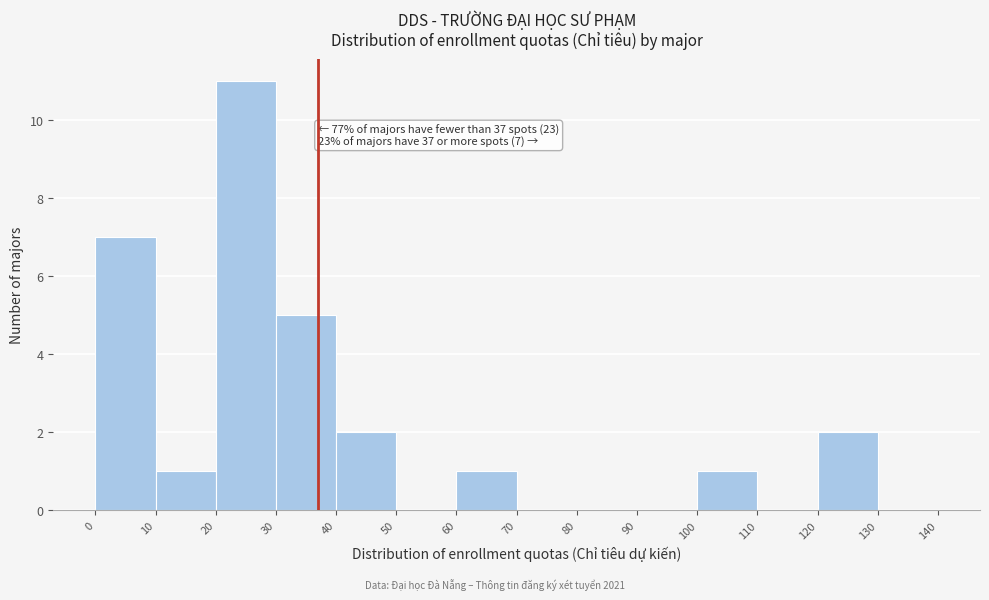

Over which range of the x-axis is the bar tallest?

20 to 30